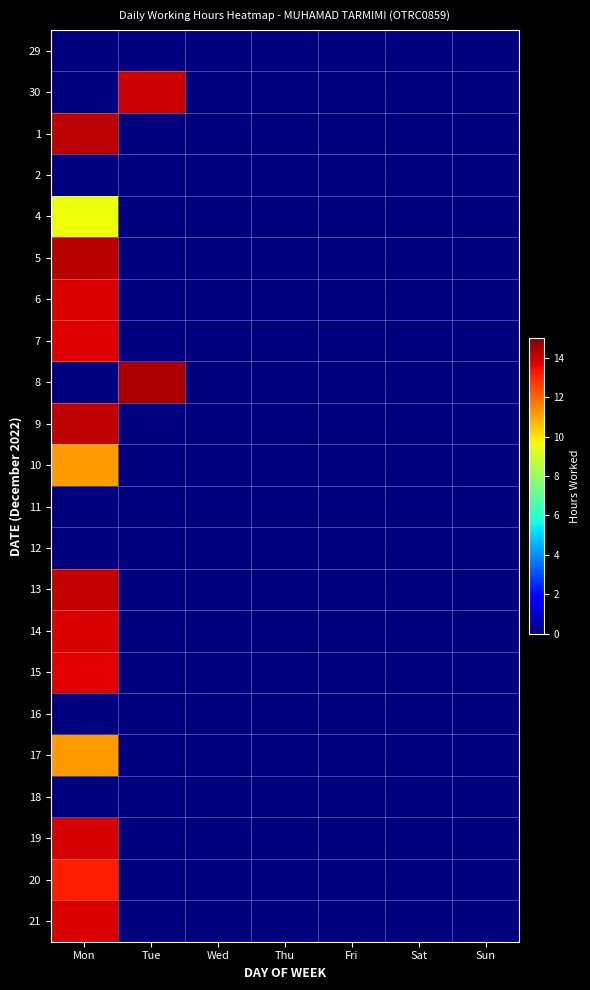

Which series has the largest total across all categories?

8